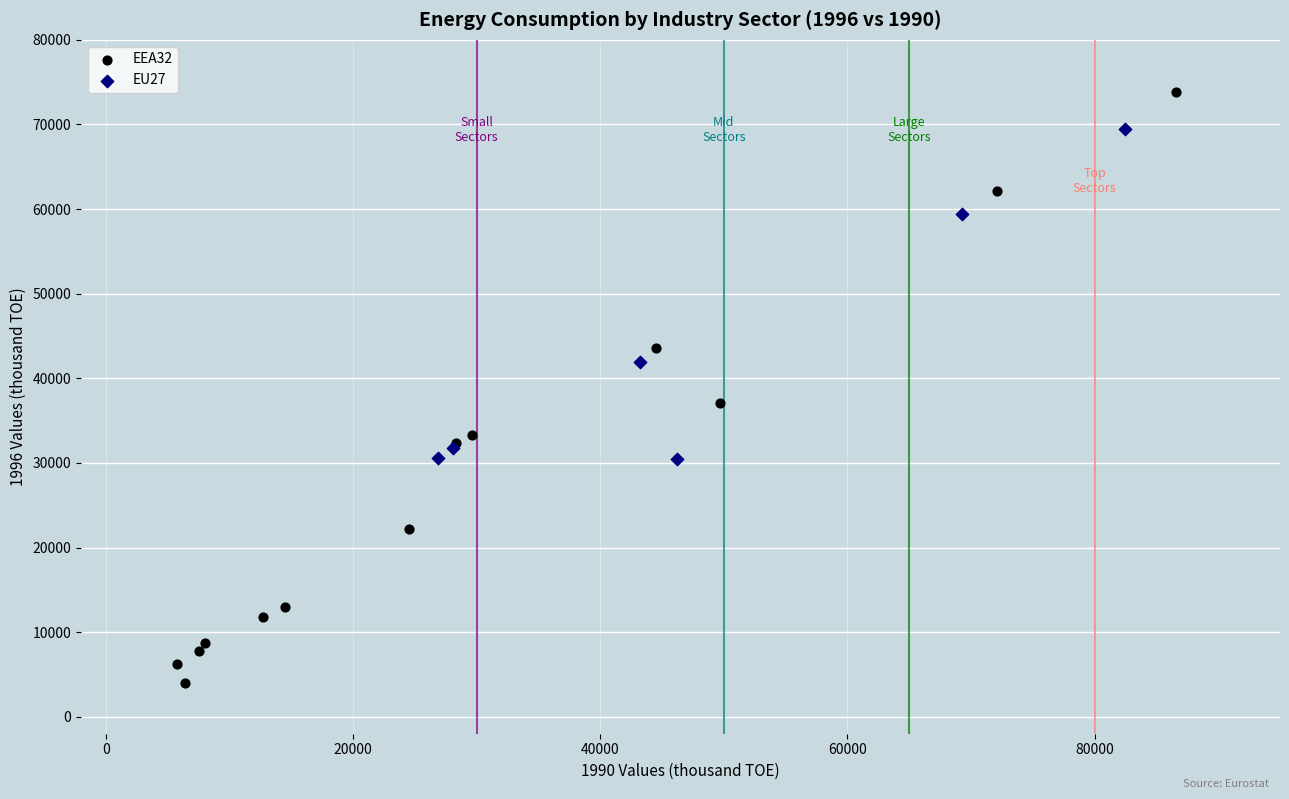

Which series has the largest Y range (max minus min)?

EEA32